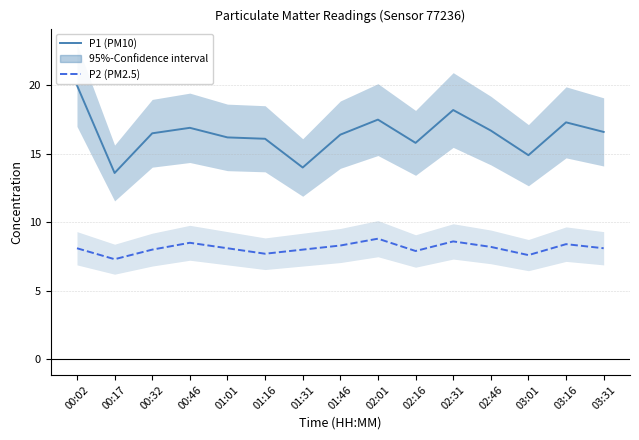

How many interior local valleys does the P1 (PM10) series have?

4